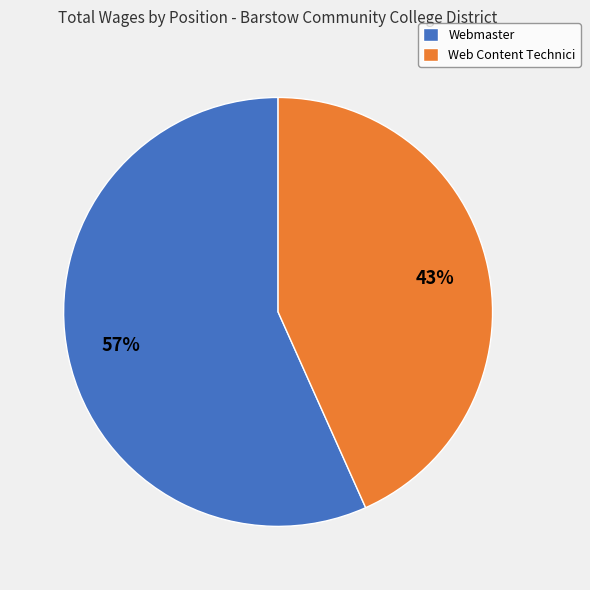

To the nearest percent, what is the combined percentage of Webmaster and Web Content Technici?

100%